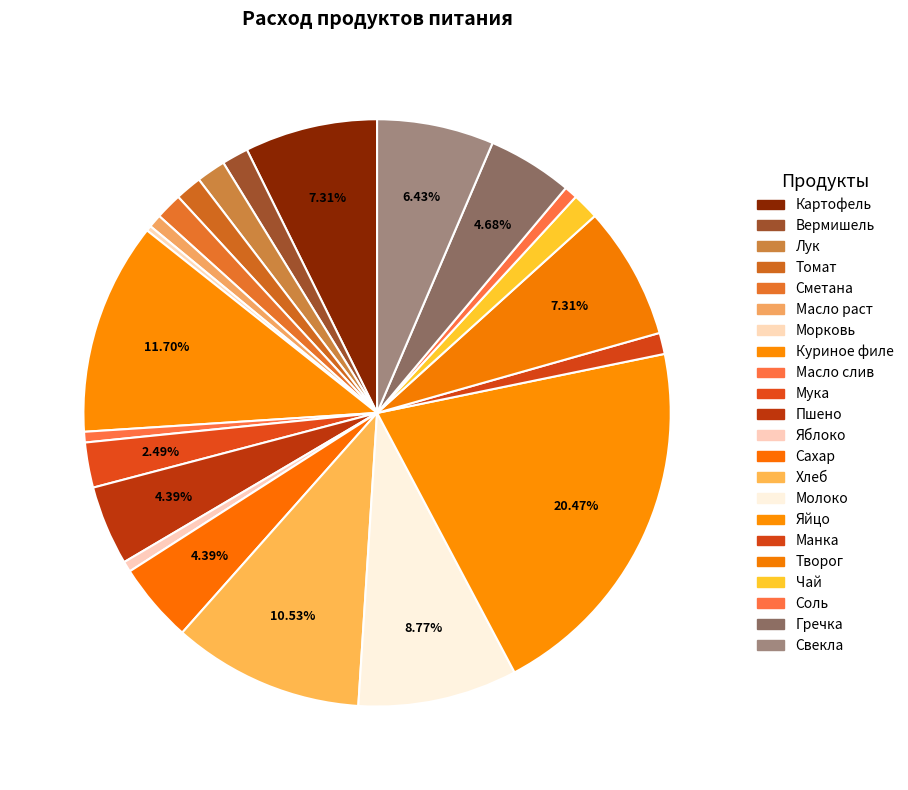

Count the number of slices in the pie.

22